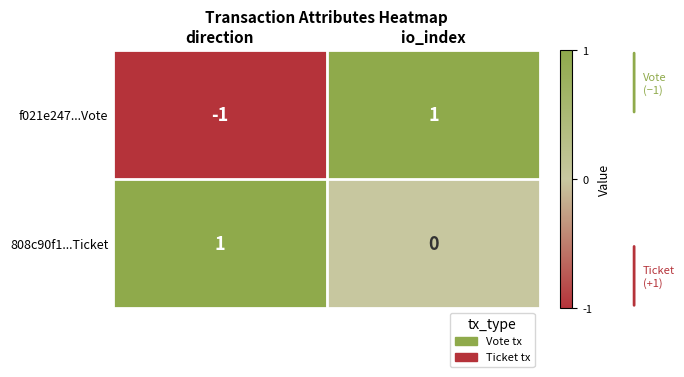

Where is 808c90f1...Ticket nearest to the value 0?

io_index